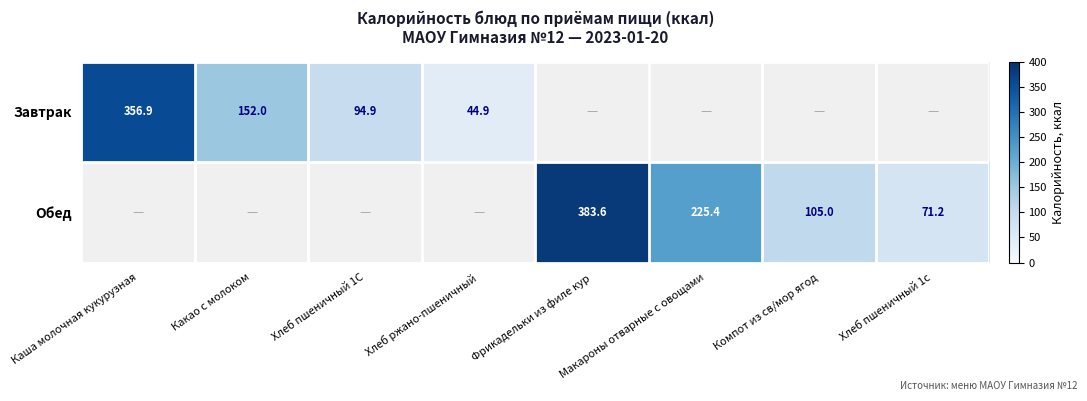

Is it true that Обед equals 46.7 at Компот из св/мор ягод?

False